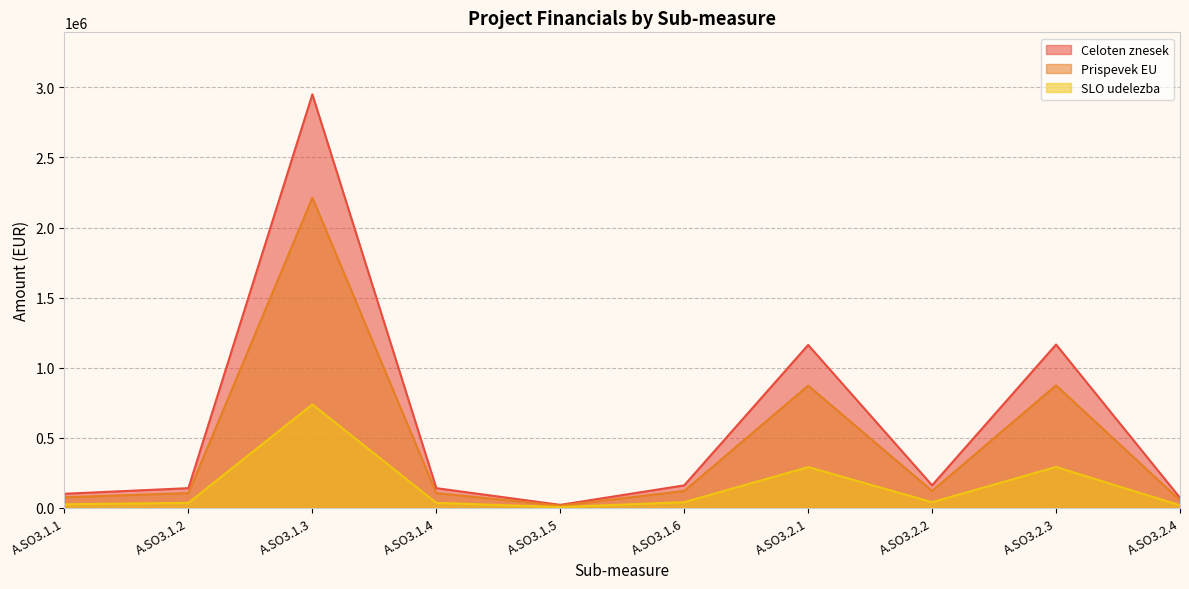

At A.SO3.1.2, list the series in order from largest to smallest.

Celoten znesek, Prispevek EU, SLO udelezba